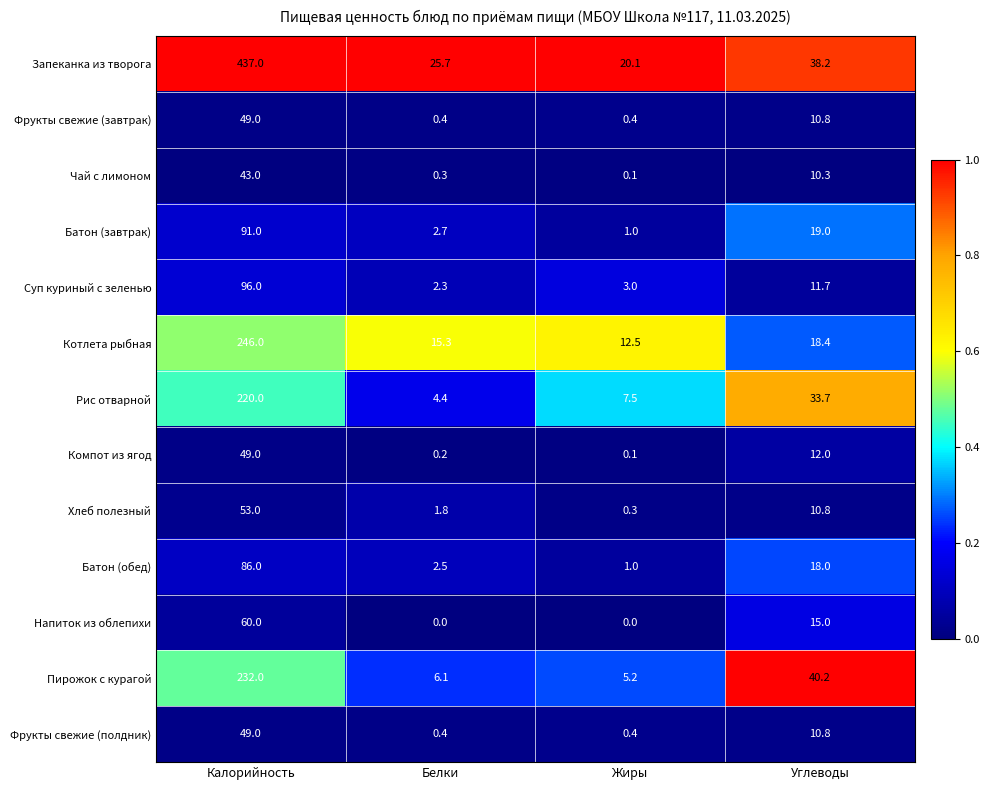

What is the maximum value shown in the chart?

437.0